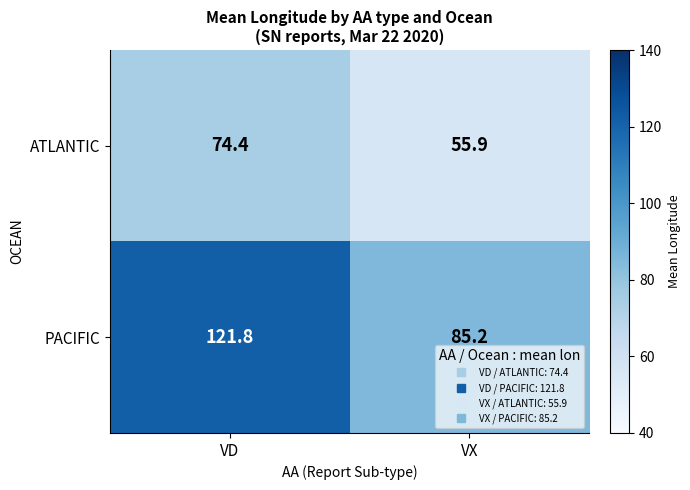

Reading left to right, transcribe all the data shown in this chart.

ATLANTIC: 74.4	55.9
PACIFIC: 121.8	85.2